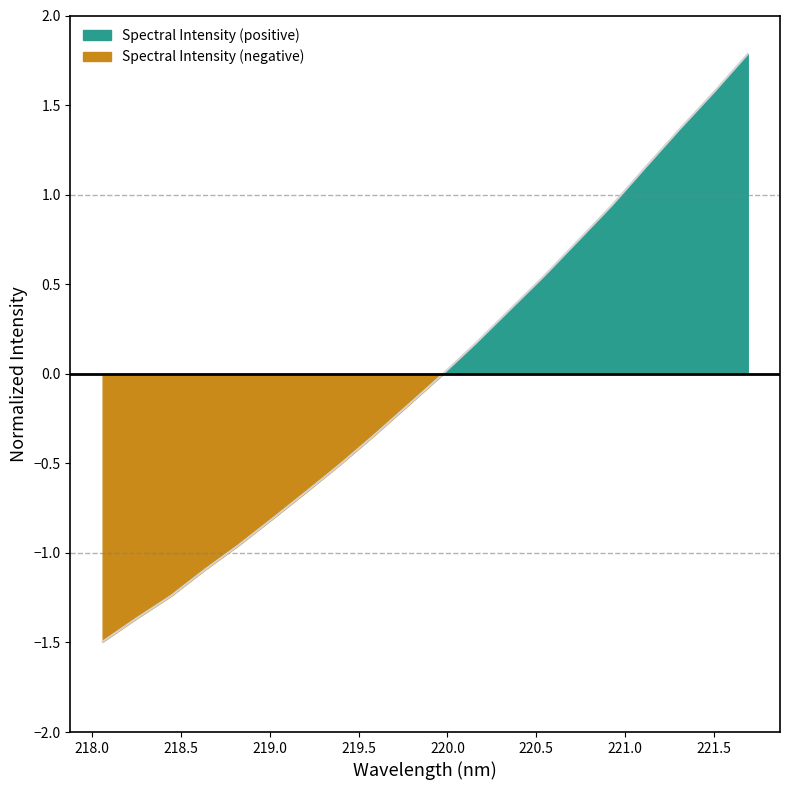

How many lines are shown in the chart?

1